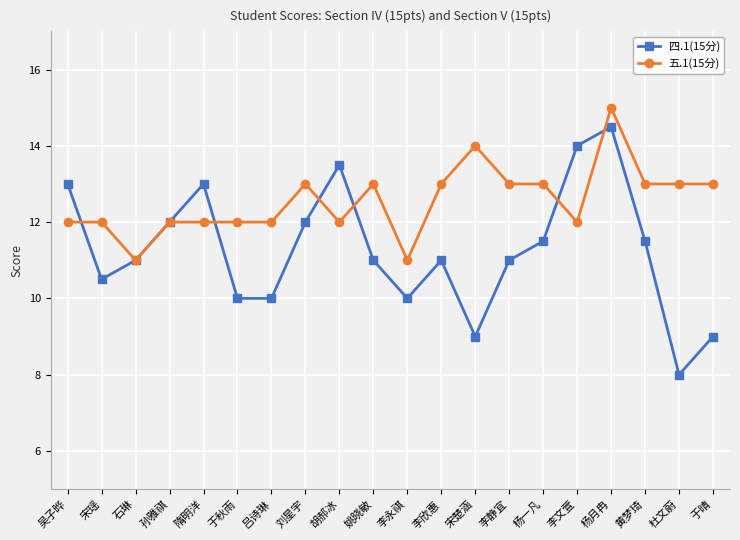

Count the 五.1(15分) values in the range 12 to 13.

16